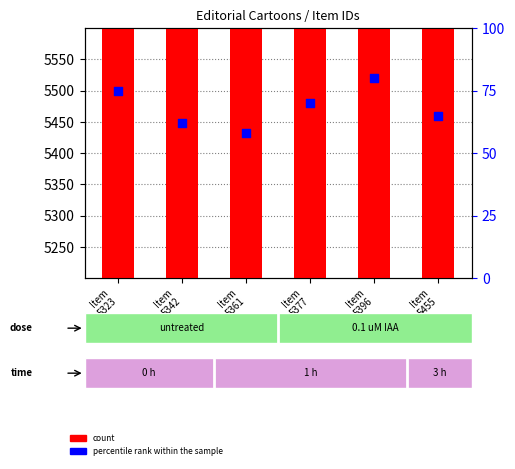

At which category is the sum across all series the highest?

Item
5455